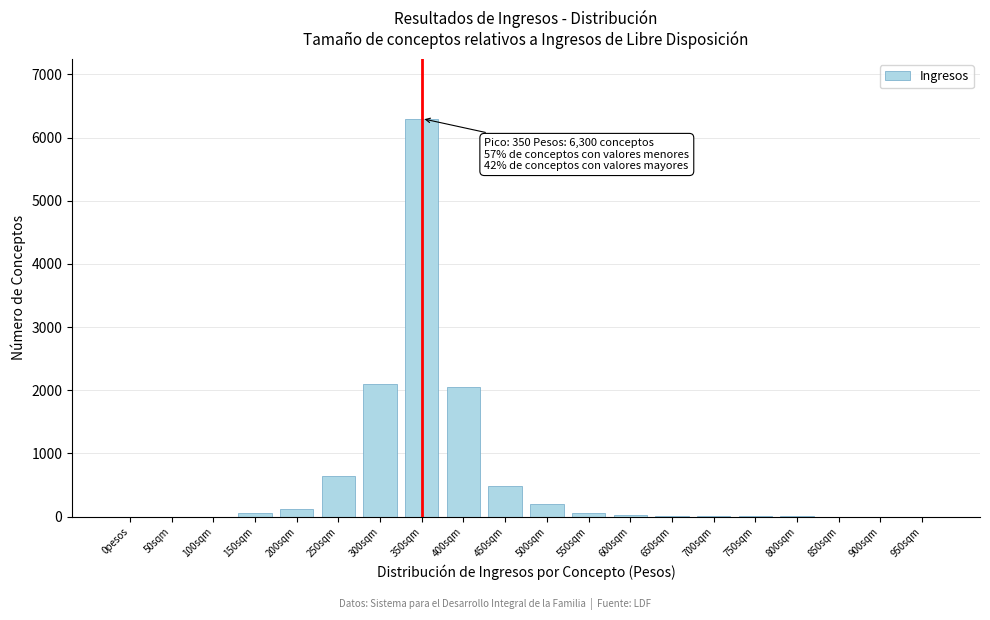

Which label corresponds to the largest value in the chart?

350sqm